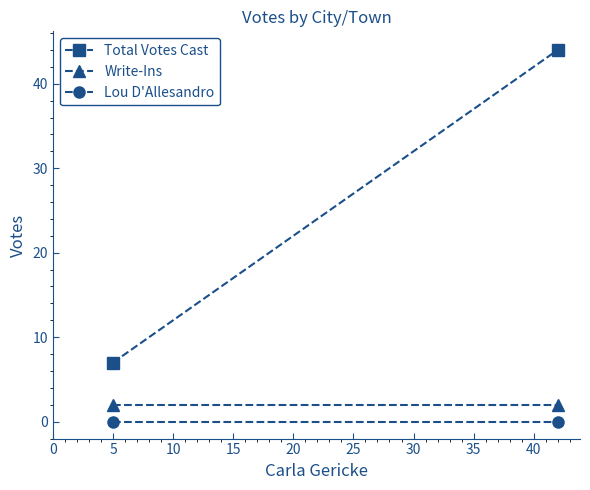

Which series has the widest spread of values?

Total Votes Cast